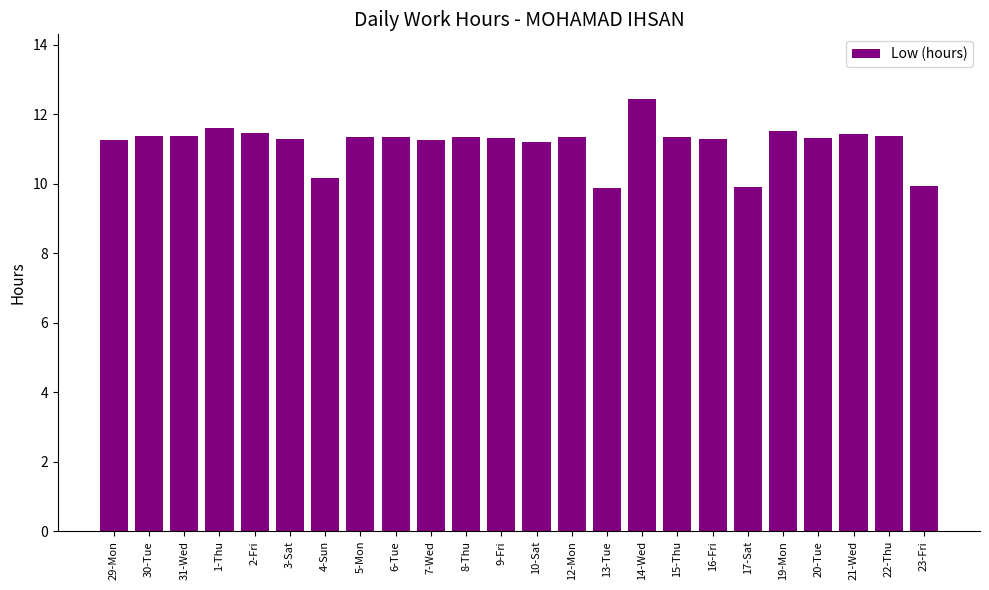

The chart shows a value of 17.6 at 23-Fri. True or false?

False